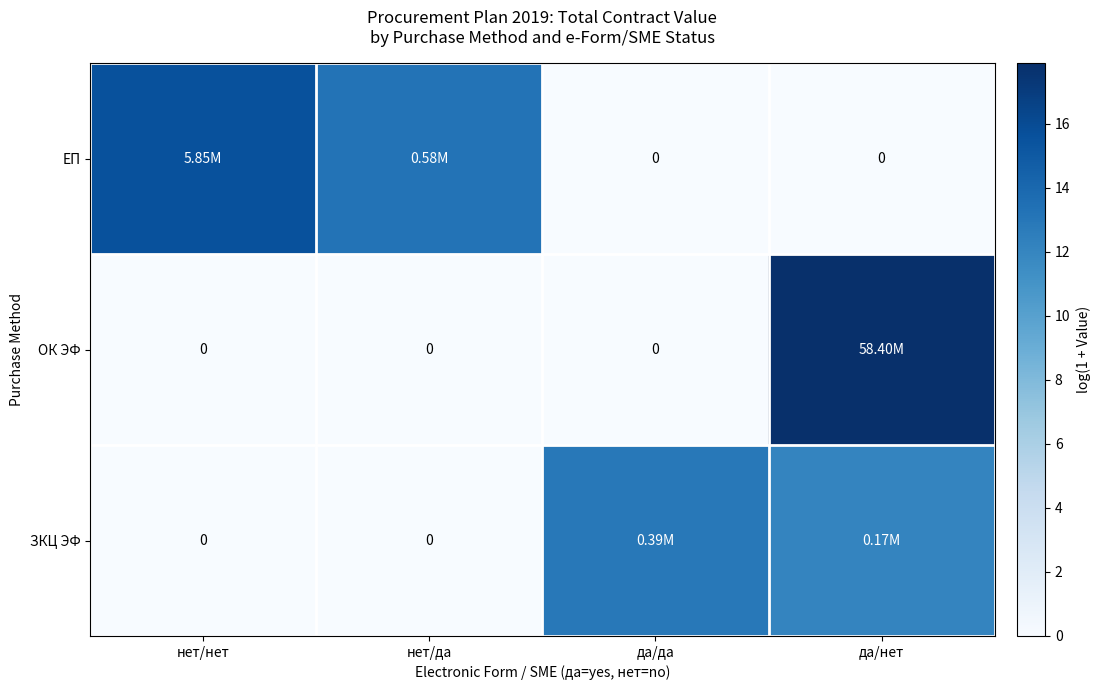

The value of ЕП at нет/да is 6.5. True or false?

False